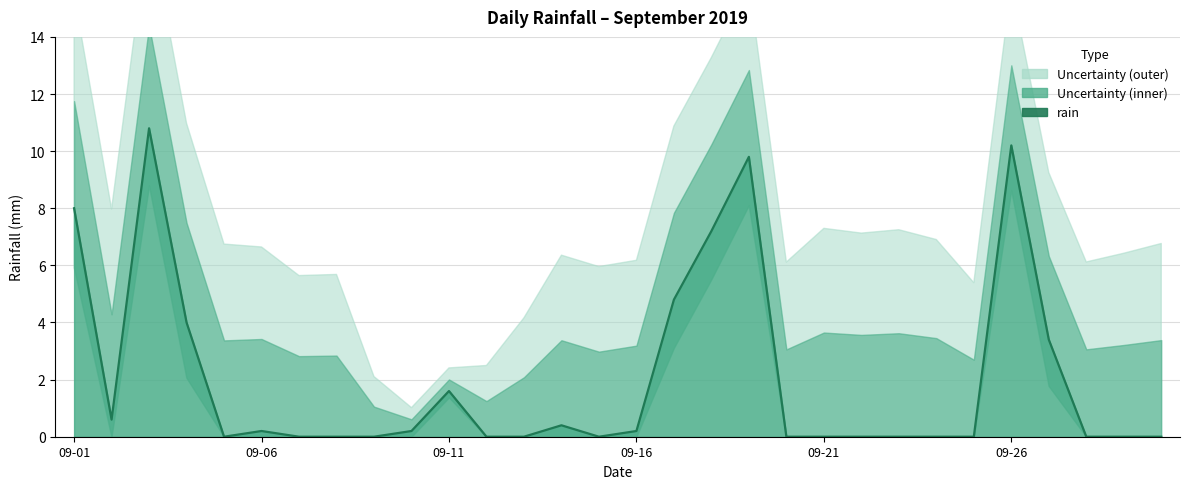

Rank the categories by value from lowest to highest.

2019-09-05, 2019-09-07, 2019-09-08, 2019-09-09, 2019-09-12, 2019-09-13, 2019-09-15, 2019-09-20, 2019-09-21, 2019-09-22, 2019-09-23, 2019-09-24, 2019-09-25, 2019-09-28, 2019-09-29, 2019-09-30, 2019-09-06, 2019-09-10, 2019-09-16, 2019-09-14, 2019-09-02, 2019-09-11, 2019-09-27, 2019-09-04, 2019-09-17, 2019-09-18, 2019-09-01, 2019-09-19, 2019-09-26, 2019-09-03